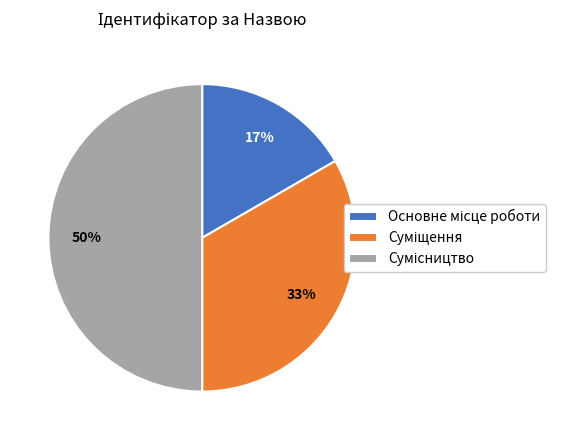

To the nearest percent, what is the difference between the largest and smallest slice percentages?

33%